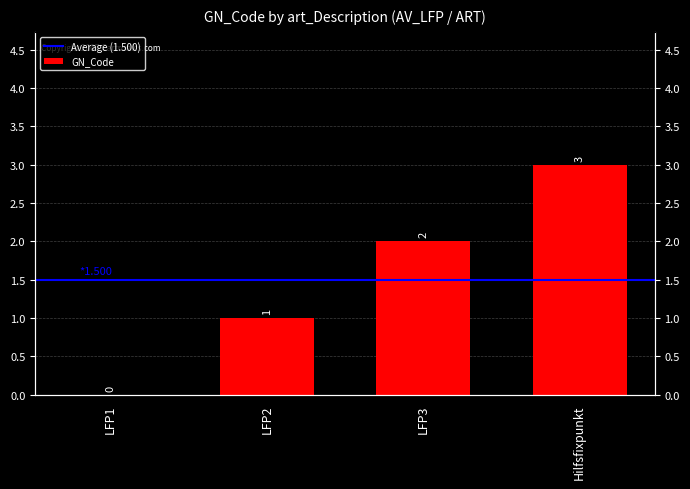

Rank the categories by value from lowest to highest.

LFP1, LFP2, LFP3, Hilfsfixpunkt